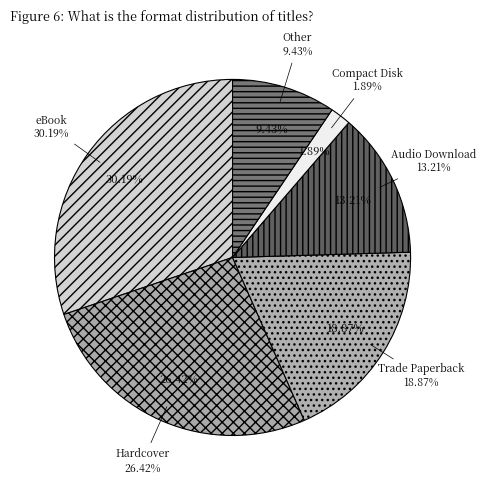

To the nearest percent, what is the average slice percentage?

17%